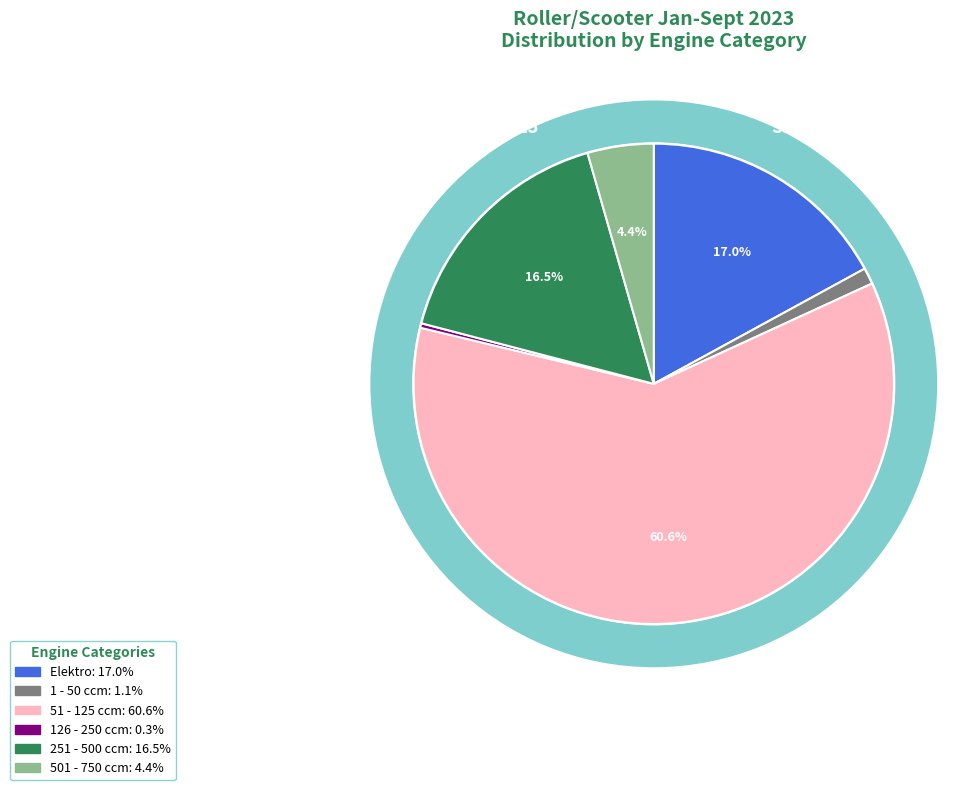

How many segments does this pie chart have?

6